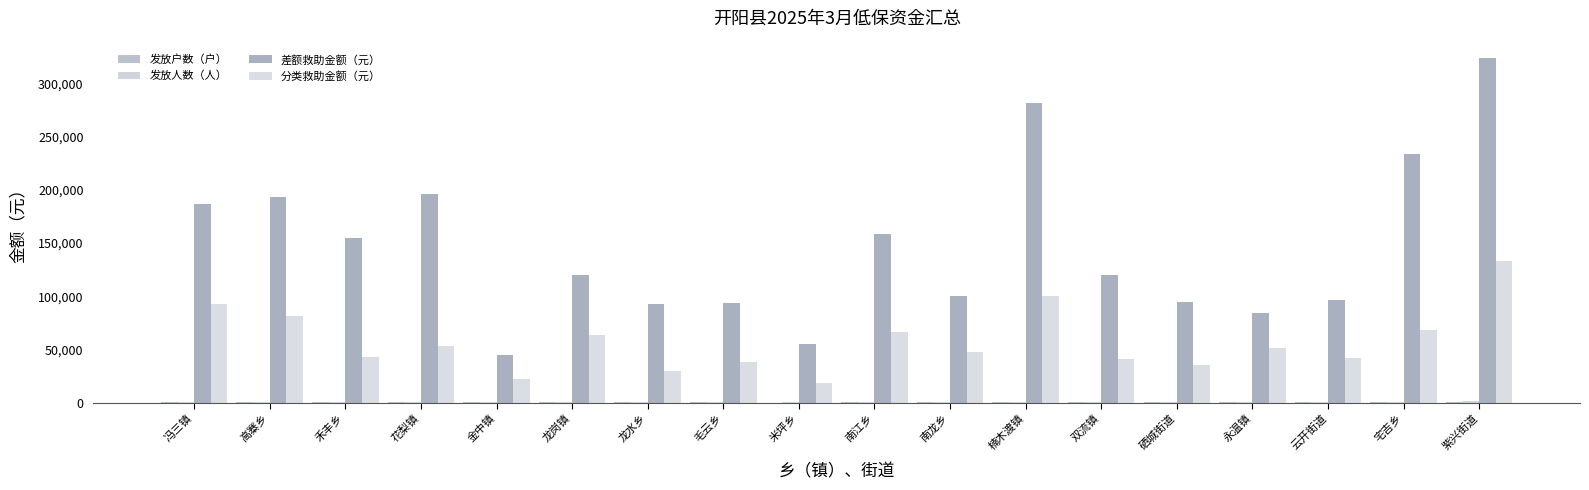

How many categories are shown in the chart?

18